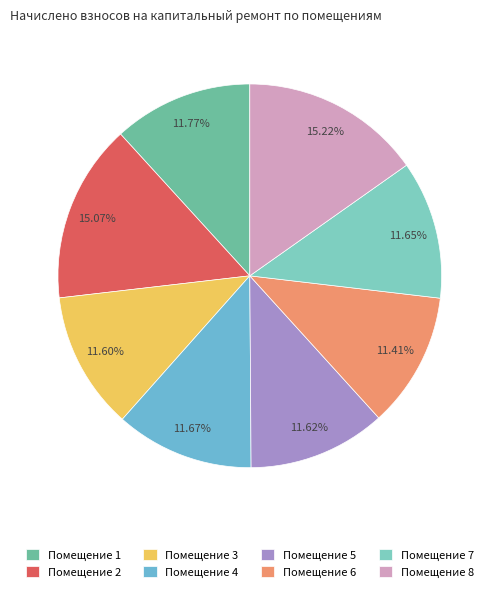

Does any single category account for the majority?

No